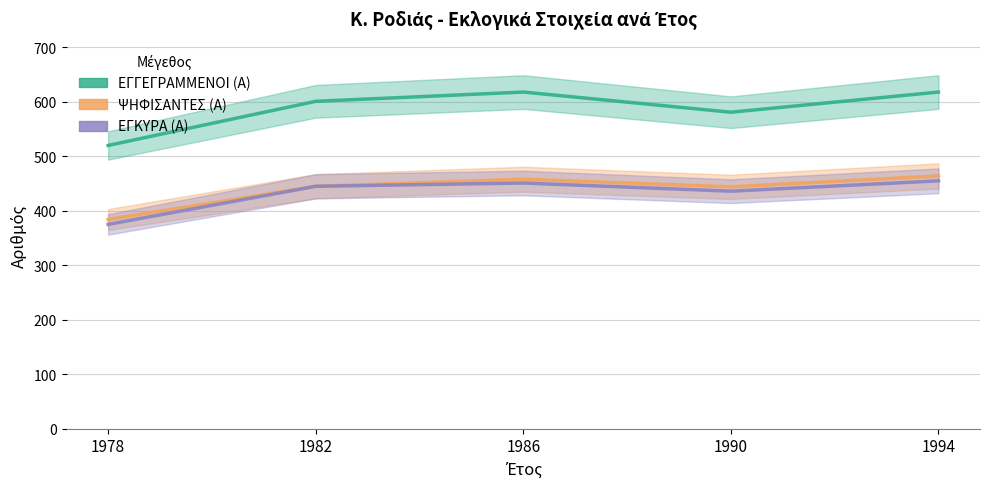

What are all the series names shown in the legend?

ΕΓΓΕΓΡΑΜΜΕΝΟΙ (Α), ΨΗΦΙΣΑΝΤΕΣ (Α), ΕΓΚΥΡΑ (Α)